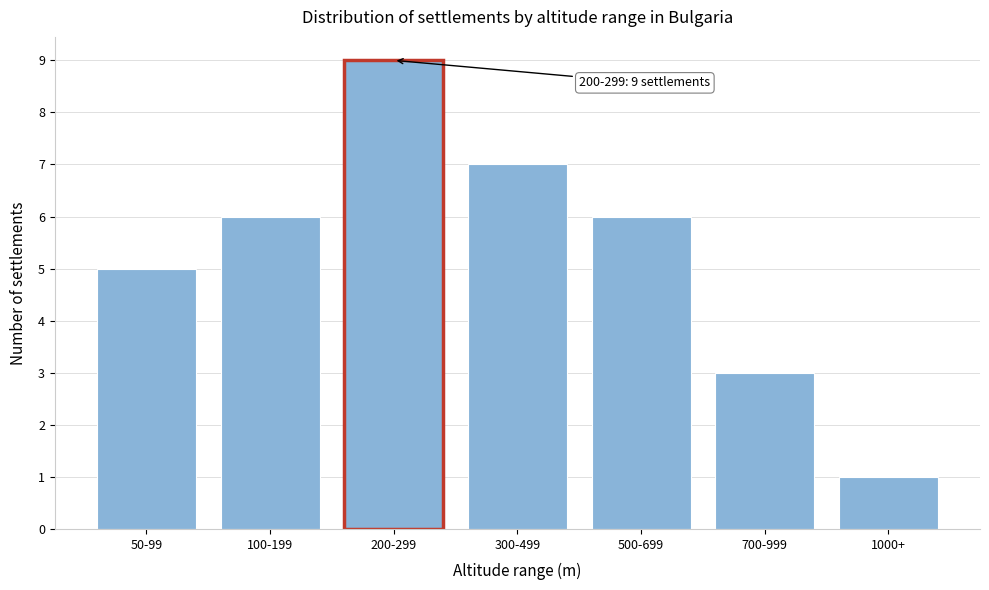

Reading left to right, extract all data points from this chart.

5	6	9	7	6	3	1